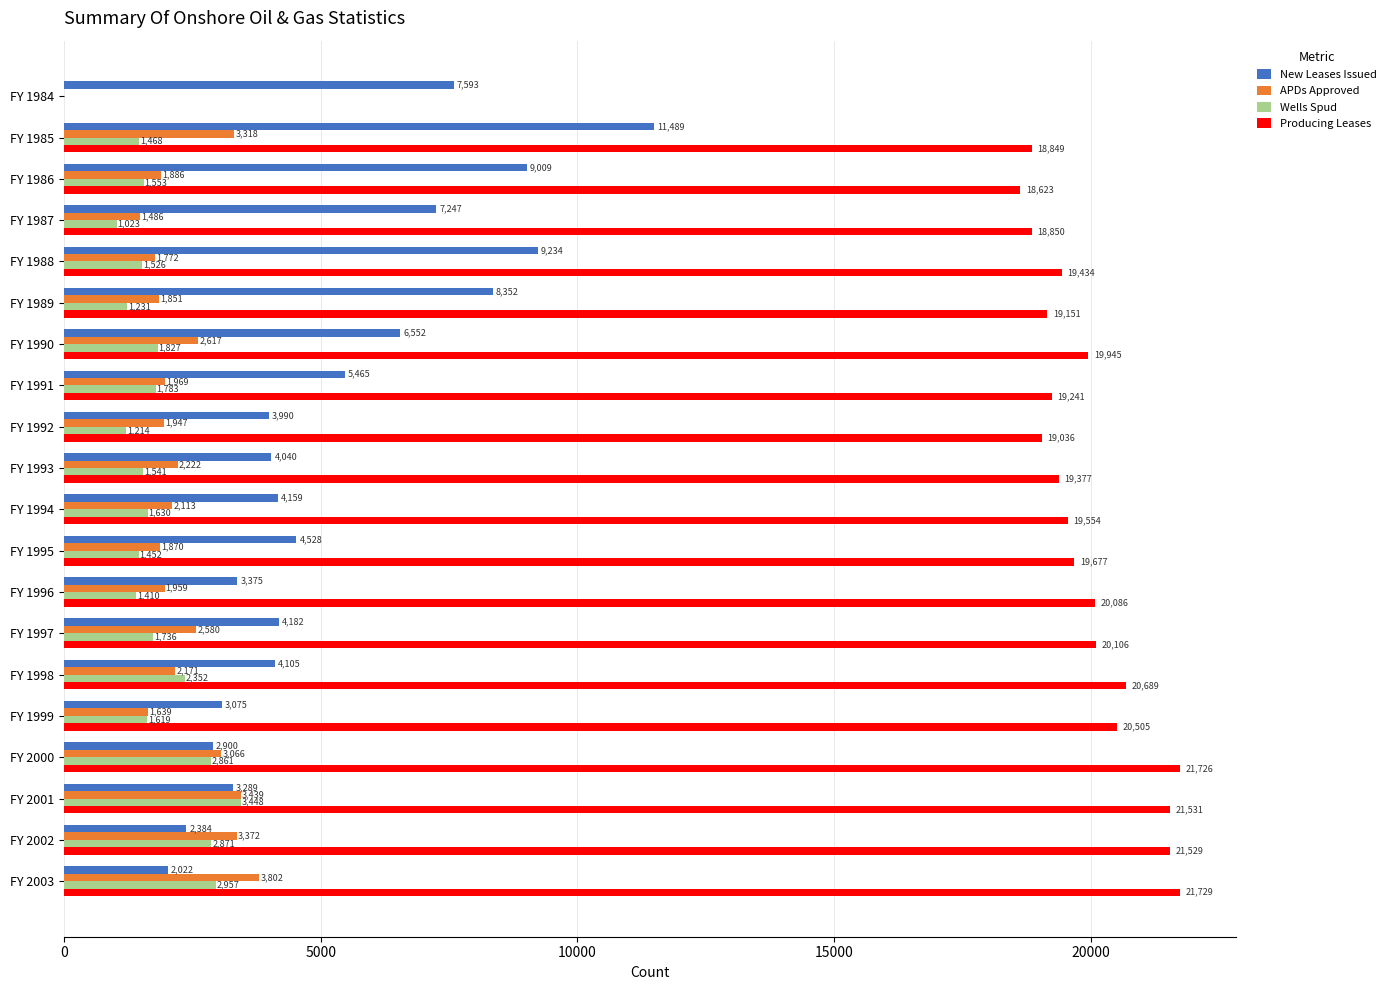

What is the total value across all series at FY 1984?

7593